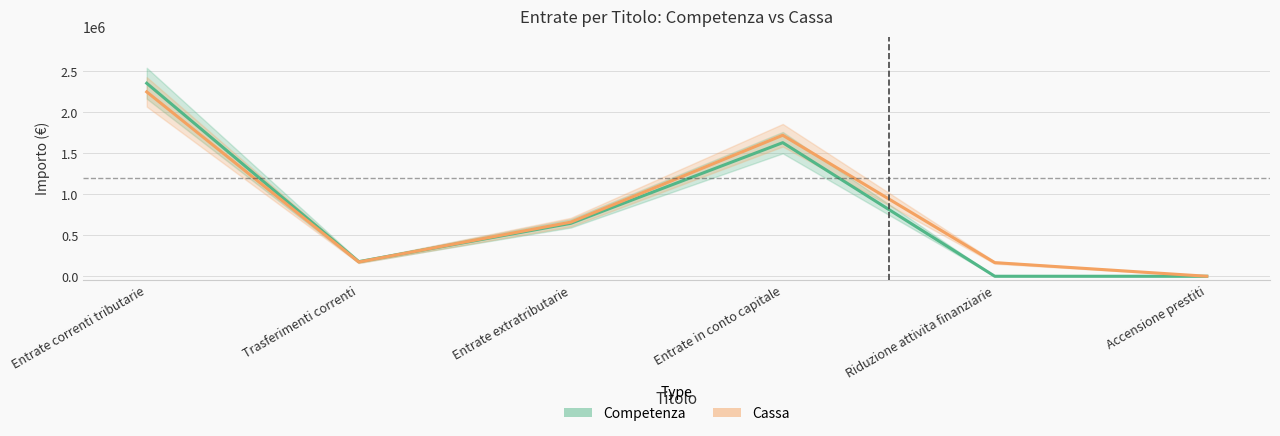

Which series has the largest range (max minus min)?

Competenza